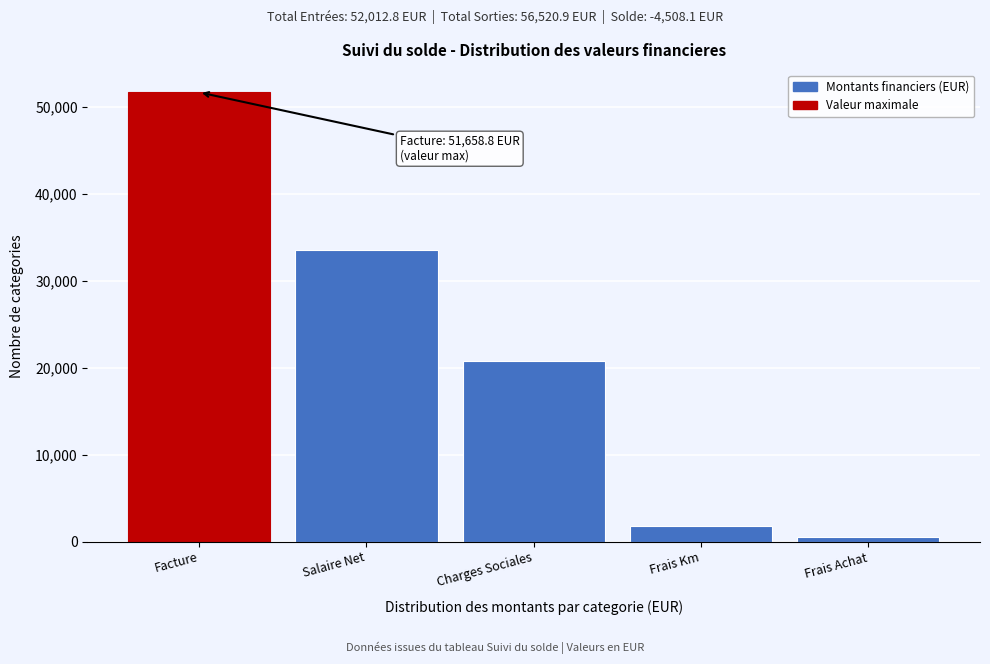

Reading left to right, list all the values displayed in this chart.

Facture=51658.8	Salaire Net=33573.0	Charges Sociales=20711.6	Frais Km=1728.7	Frais Achat=507.5